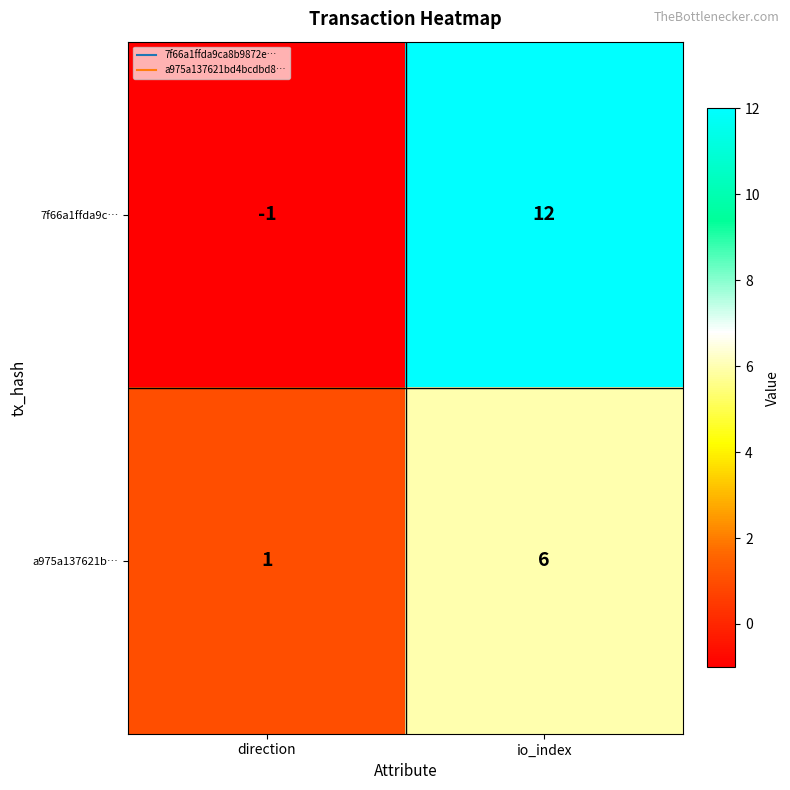

What is the average value of the 7f66a1ffda9c… series?

6